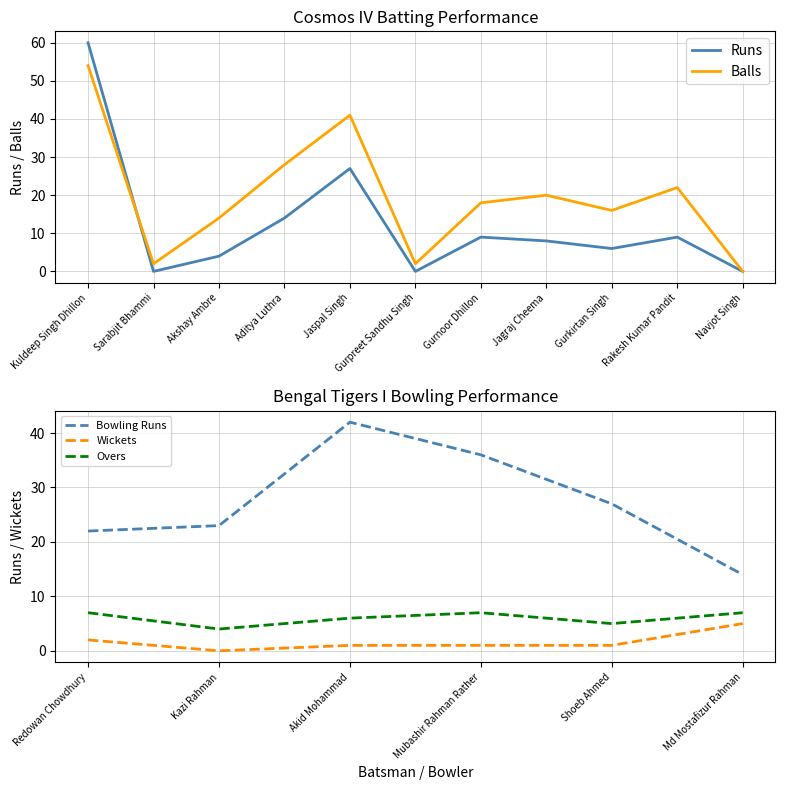

What is the difference between the Cosmos IV Batting - Runs values at Aditya Luthra and Jaspal Singh?

13